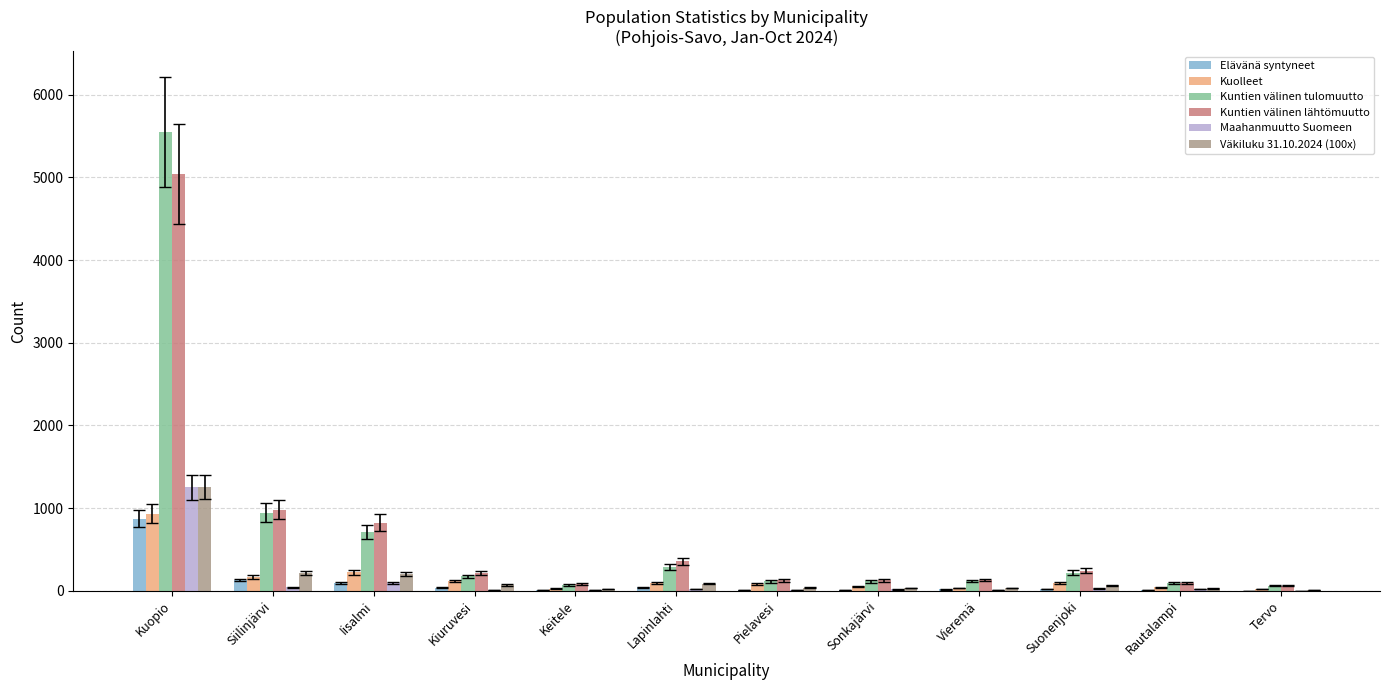

What is the approximate value of Väkiluku 31.10.2024 (100x) at Keitele?

20.0